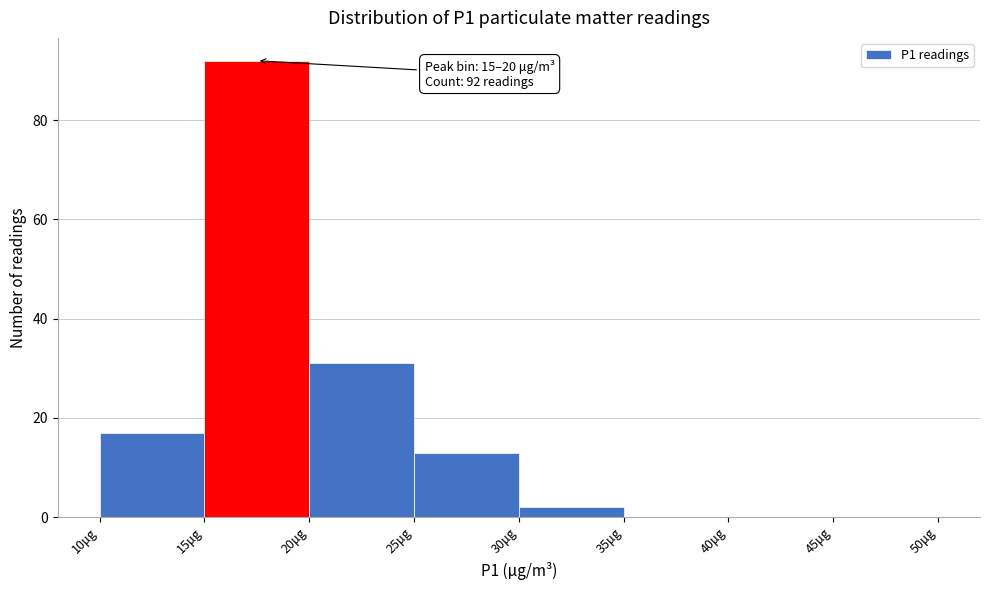

Over which range of the x-axis is the bar tallest?

15 to 20